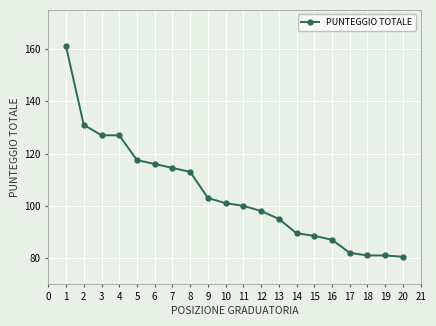

Approximately how many times larger is the value at 12 compared to 11?

1.0